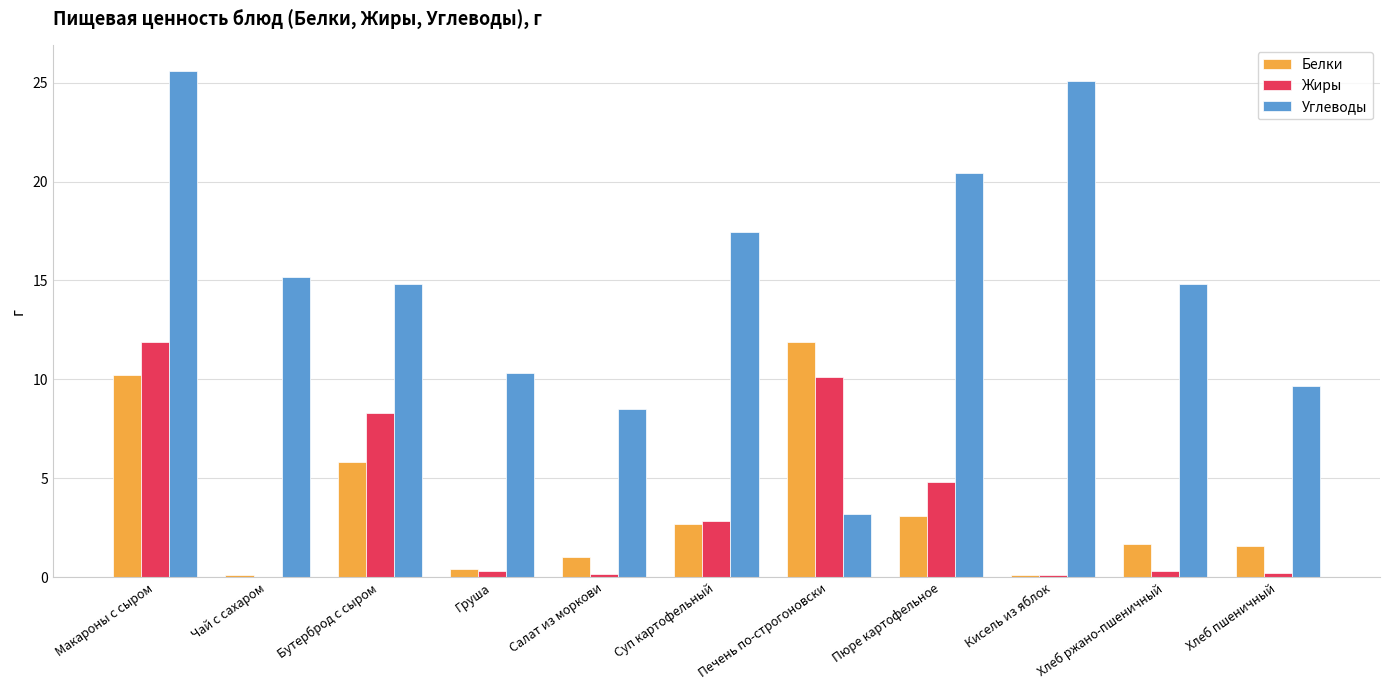

Which series changed the most between Пюре картофельное and Хлеб пшеничный?

Углеводы